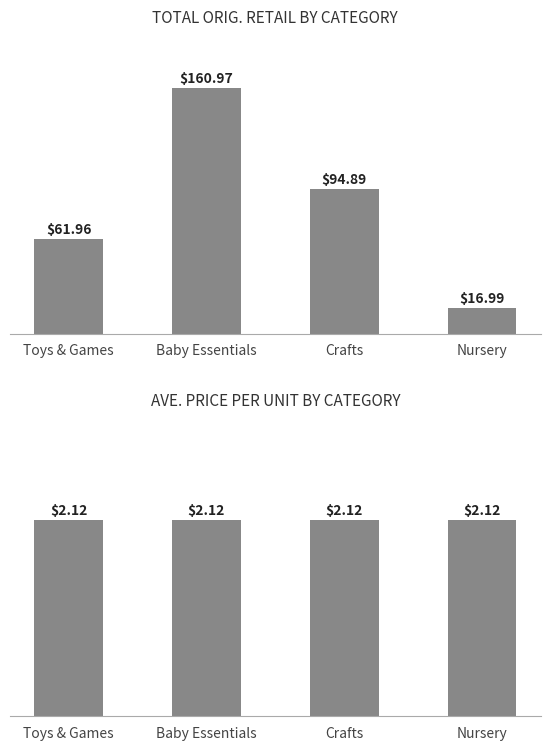

Which series changed the most between Crafts and Nursery?

Orig. Retail